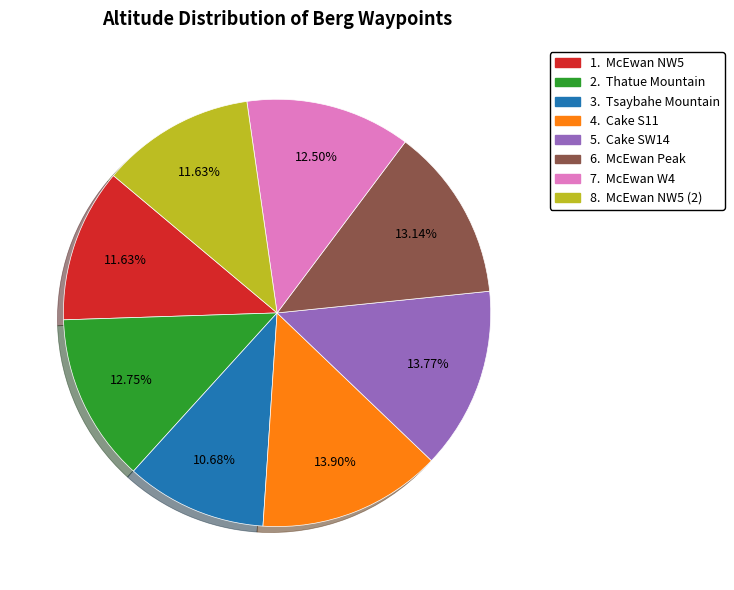

Is there any slice that represents more than half of the pie?

No